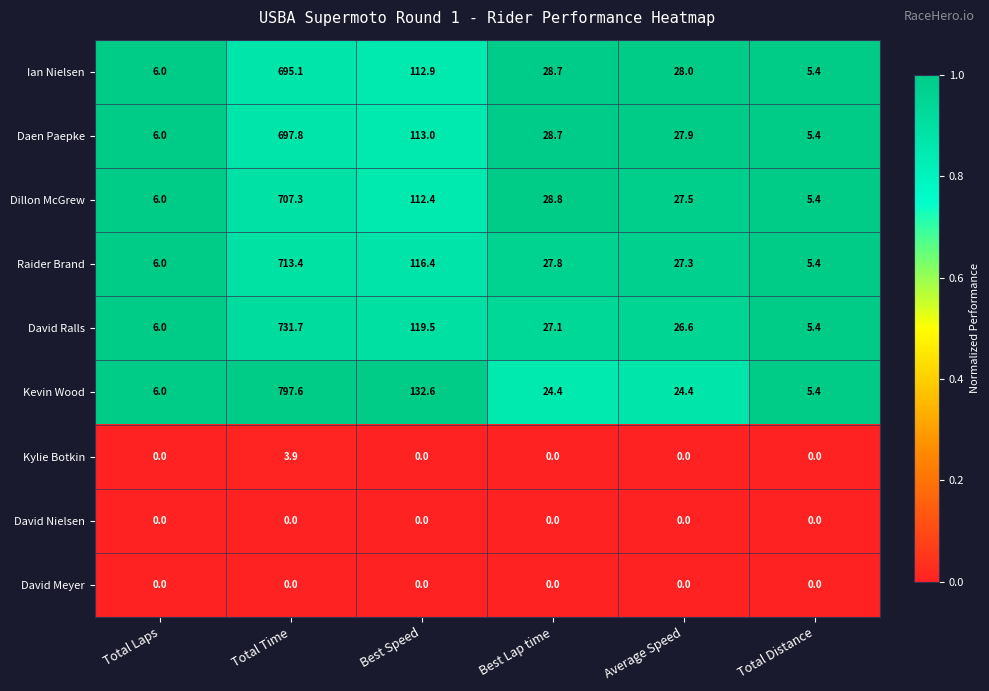

Which series has the largest total across all categories?

Kevin Wood